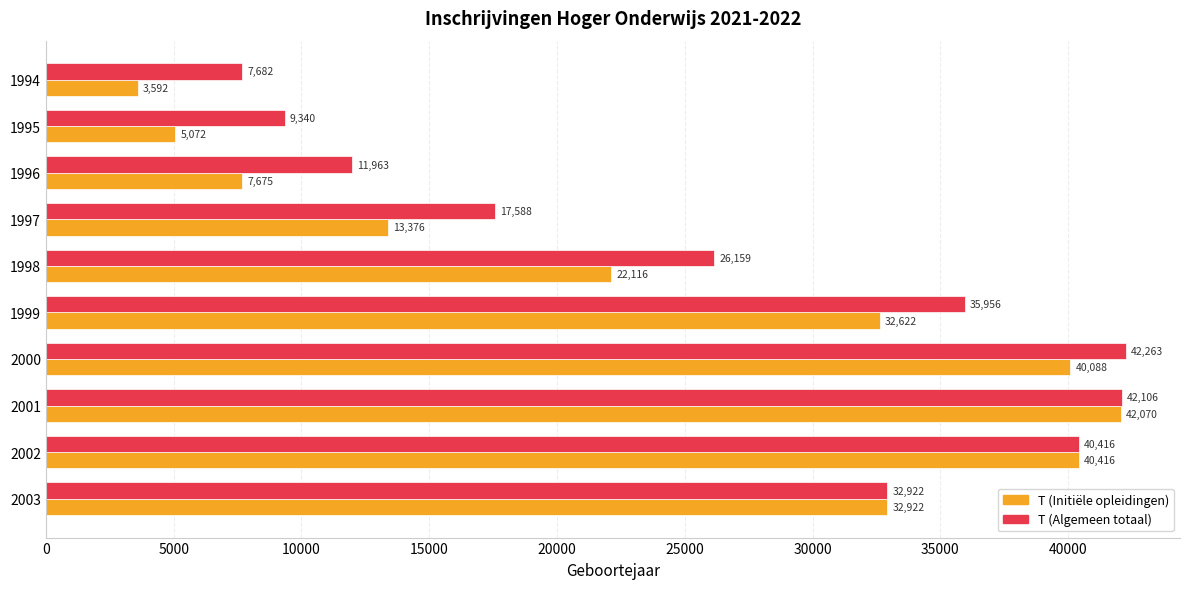

True or false: T (Algemeen totaal) has a value of 13791 at 2001.

False